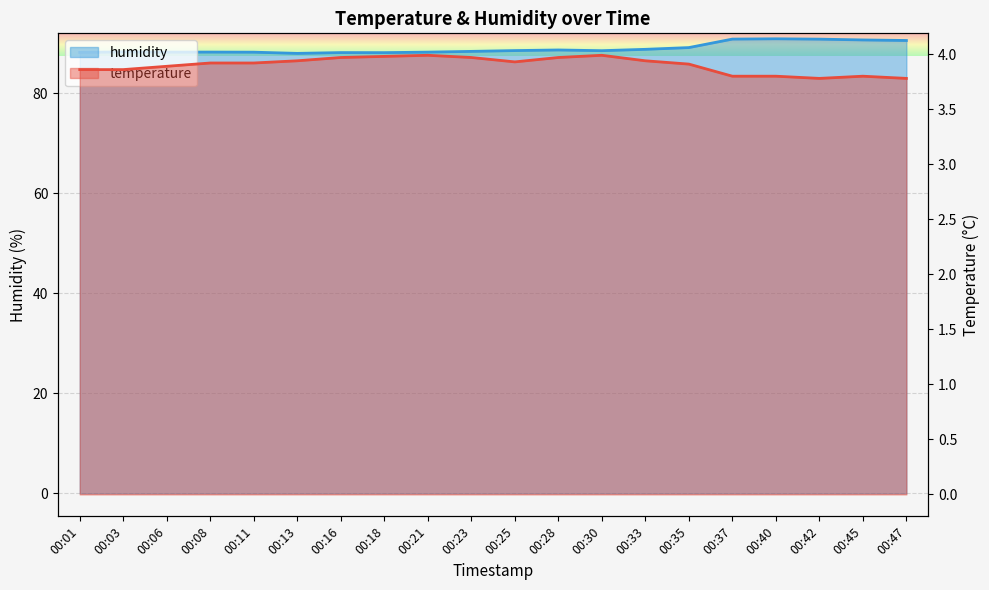

Where is humidity nearest to the value 89?

00:35